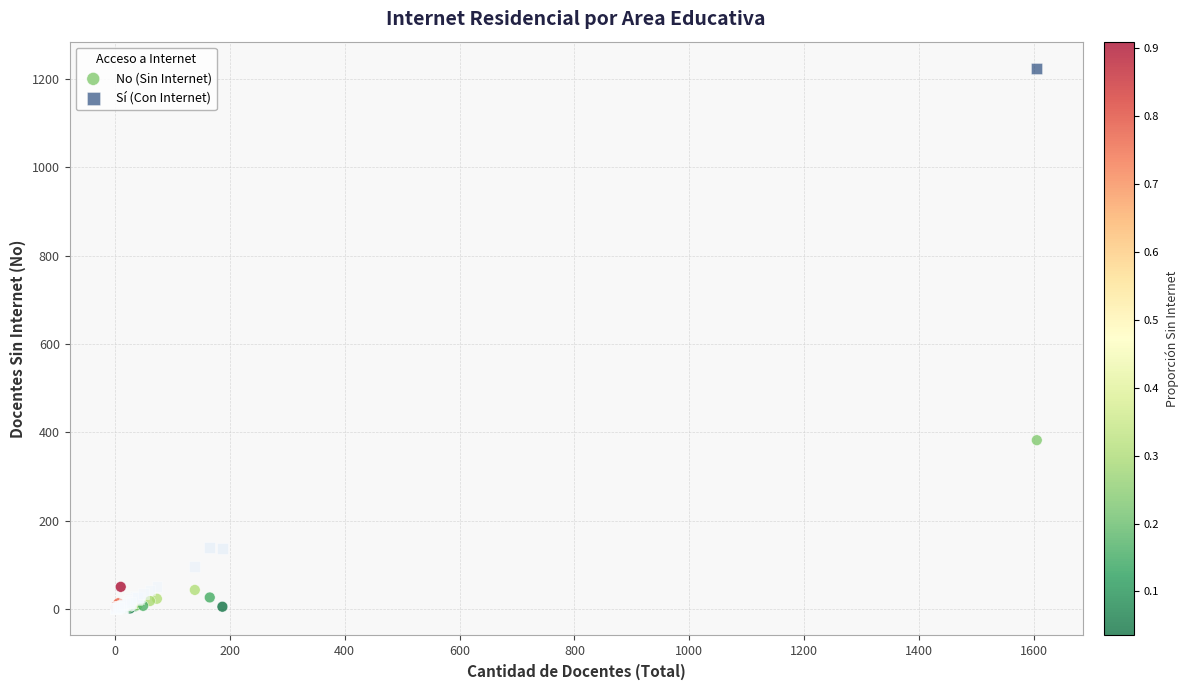

Across all series, what Y value is closest to 612?

382